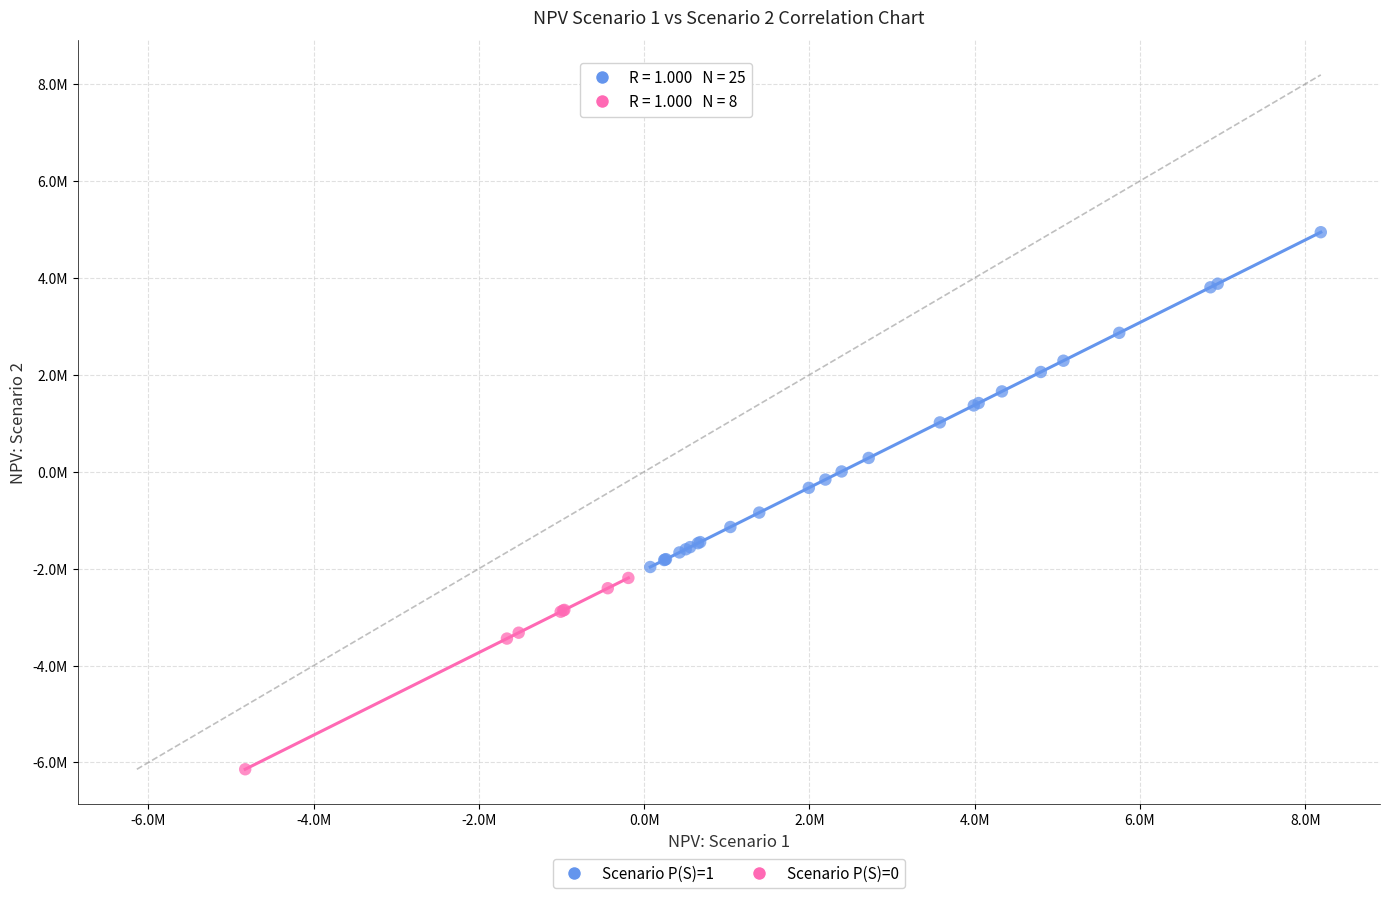

Which series contains the lowest Y value?

Scenario P(S)=0